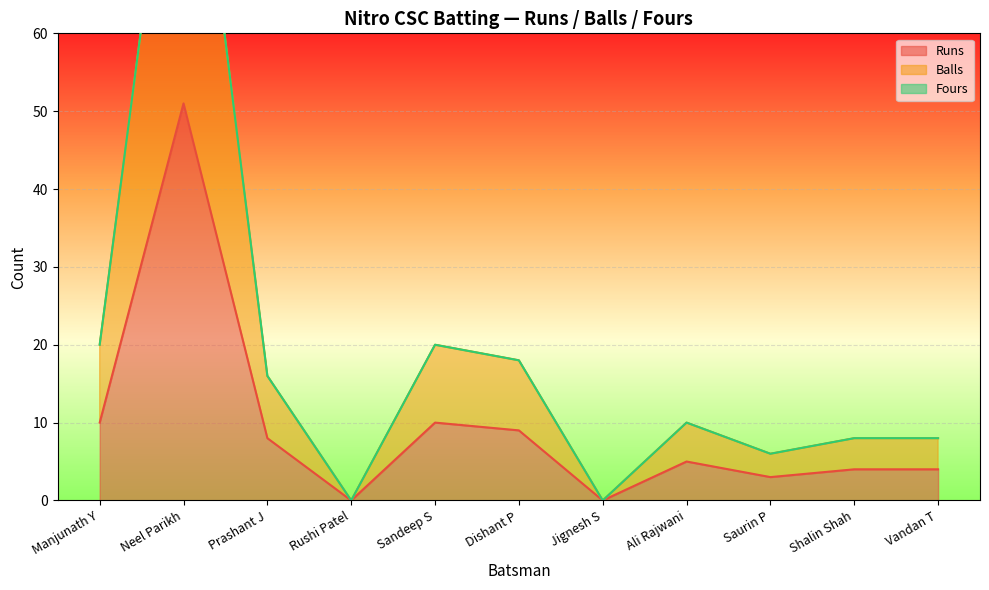

What is the maximum value for Runs?

51